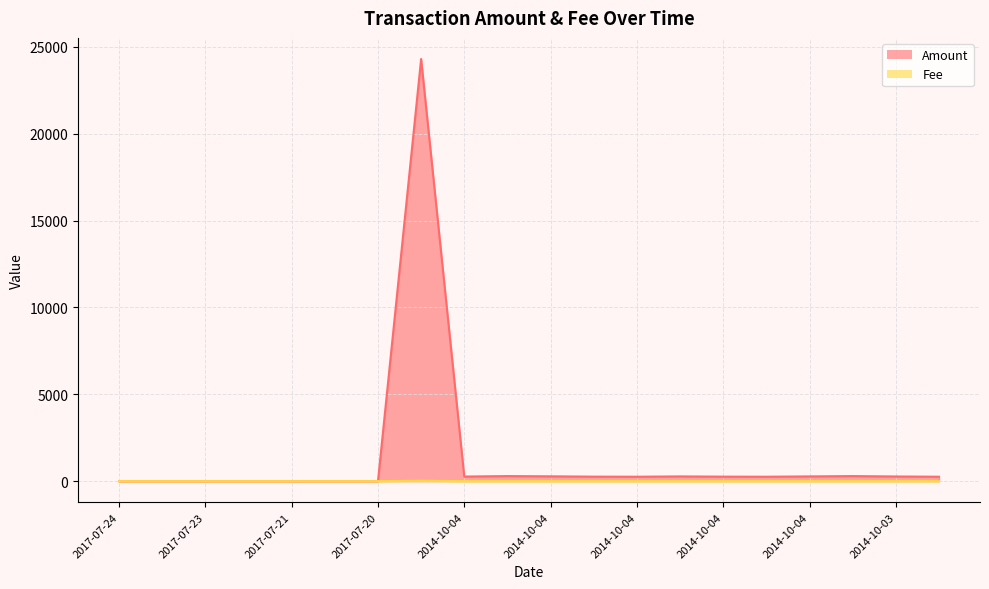

Which category has the highest value across all series?

2014-10-11